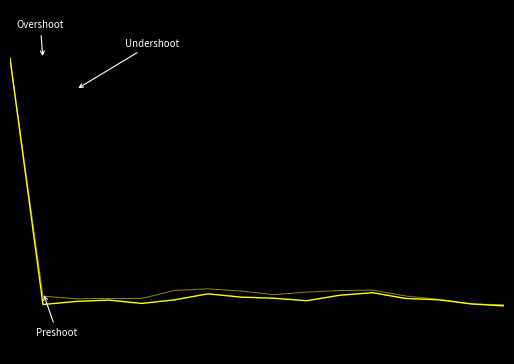

Does the chart have visible grid lines?

No